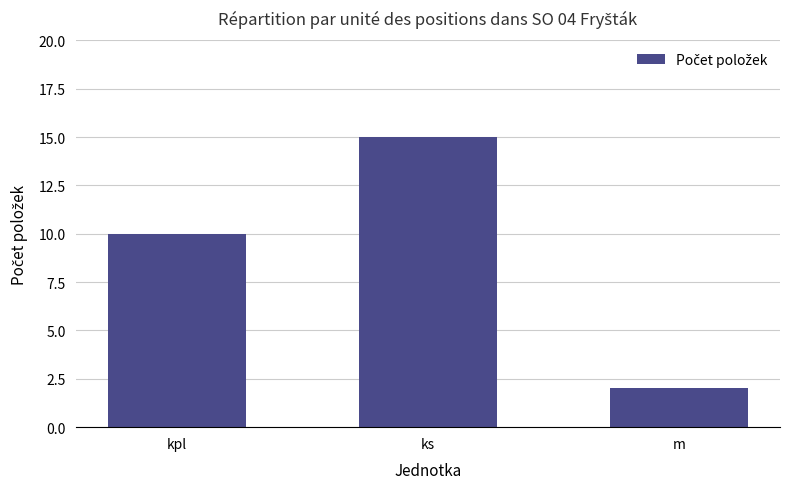

At which category does the chart reach its minimum across all series?

m